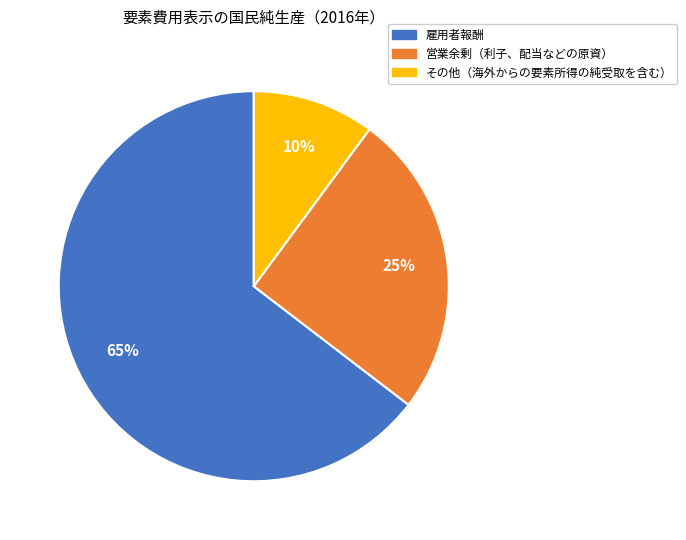

Is その他（海外からの要素所得の純受取を含む） the majority of the pie?

No